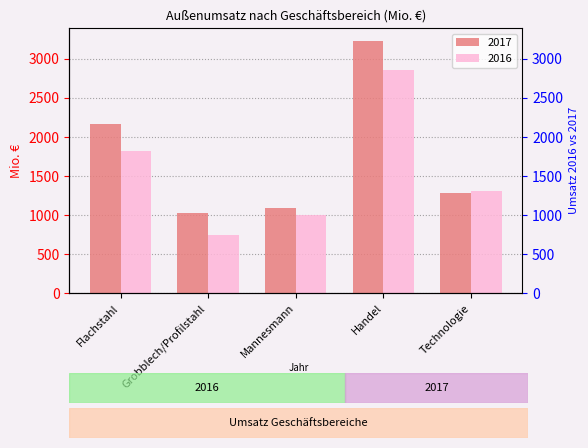

At which label does 2016 first exceed 1300?

Flachstahl